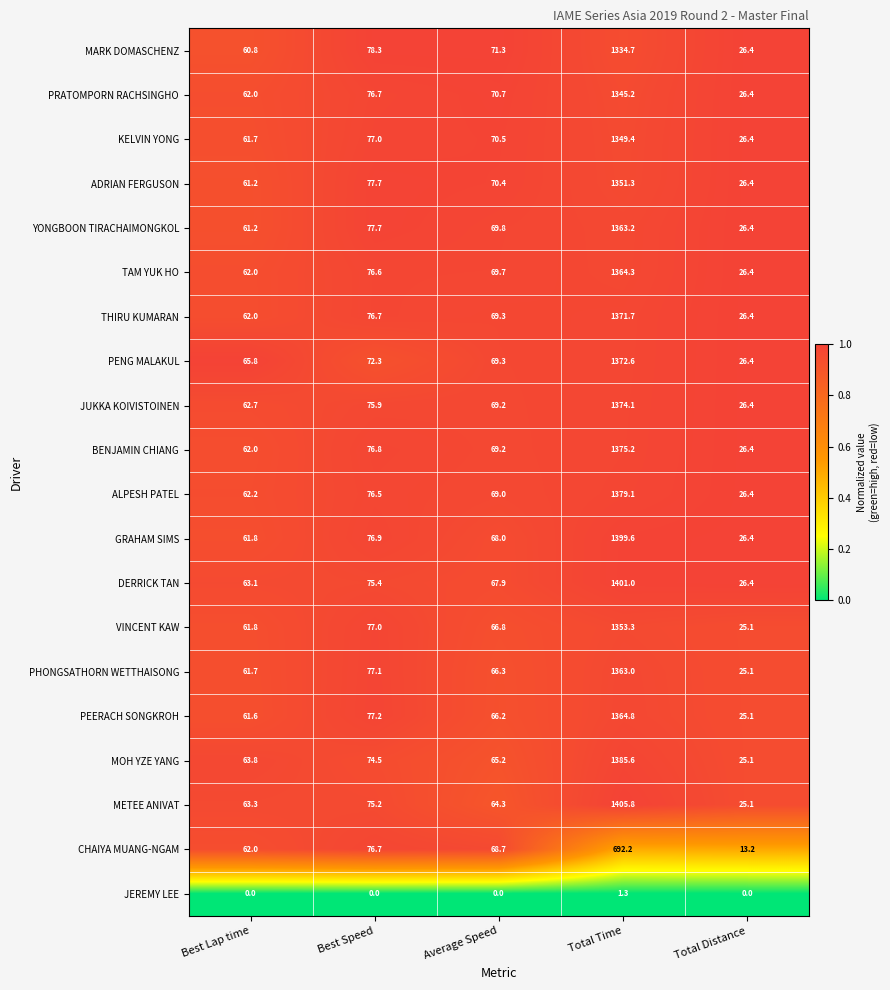

What is the difference between the maximum and second lowest values in the MOH YZE YANG series?

1321.8